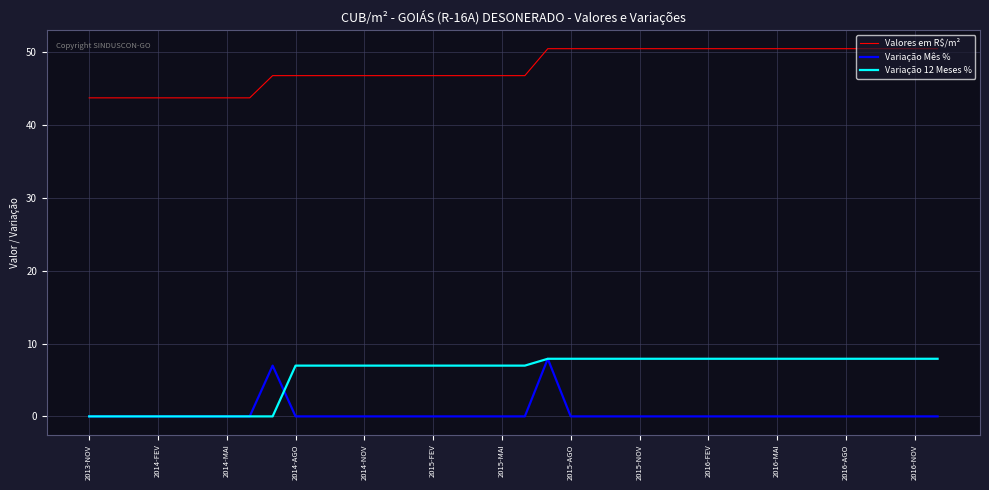

Which series has the largest total across all categories?

Valores em R$/m²